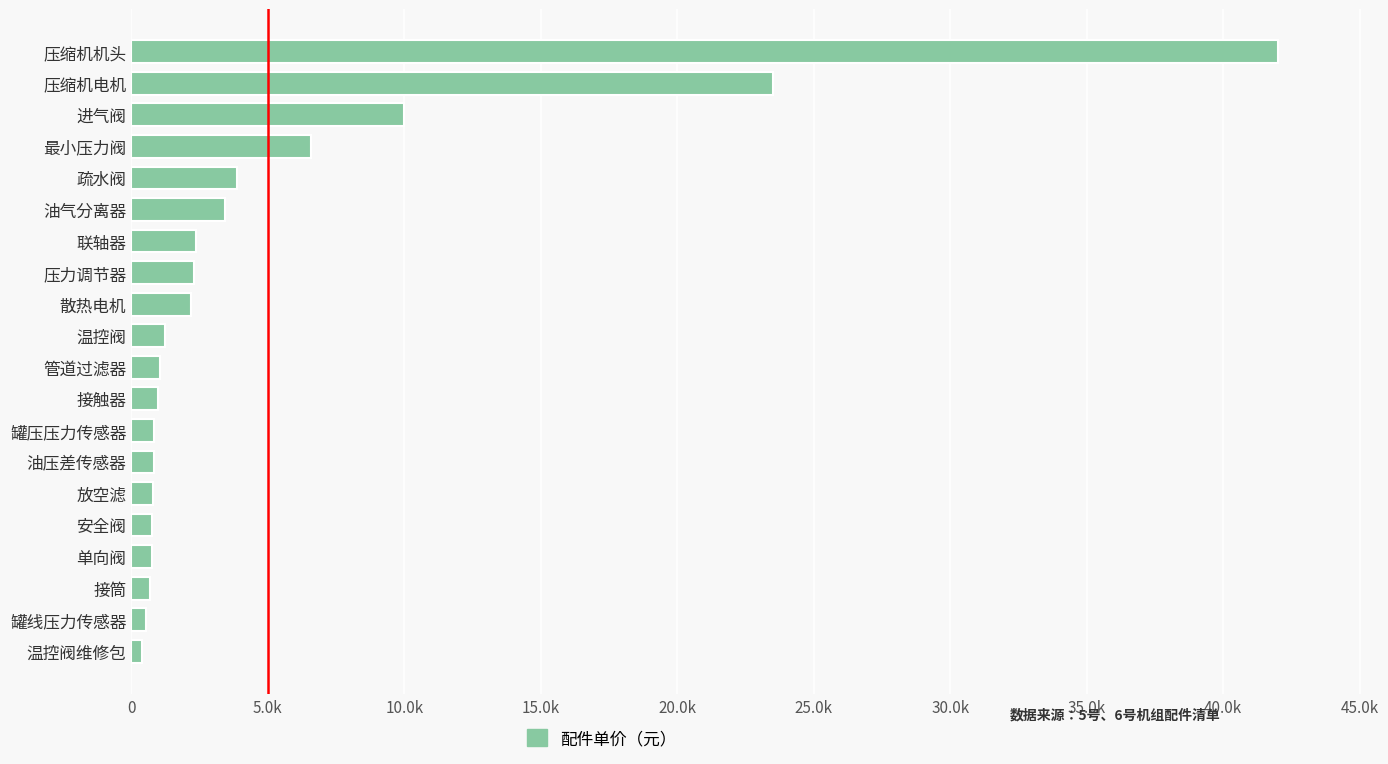

Does the chart contain any negative values?

No